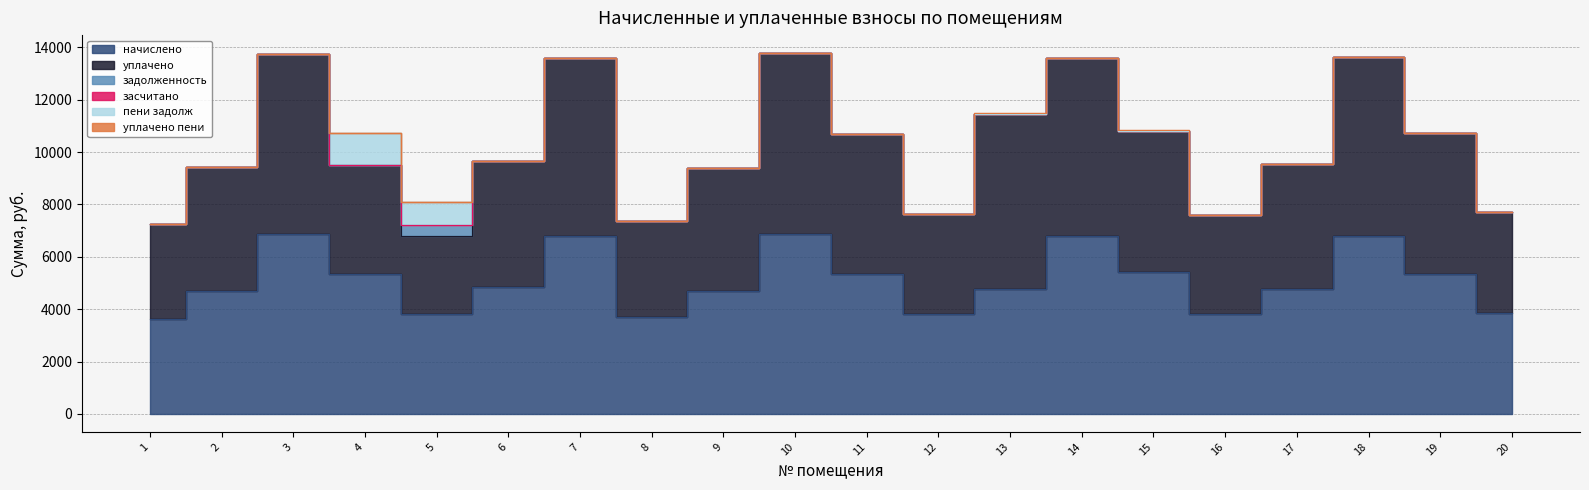

Is the value of начислено at 7 greater than the value of задолженность at 11?

Yes